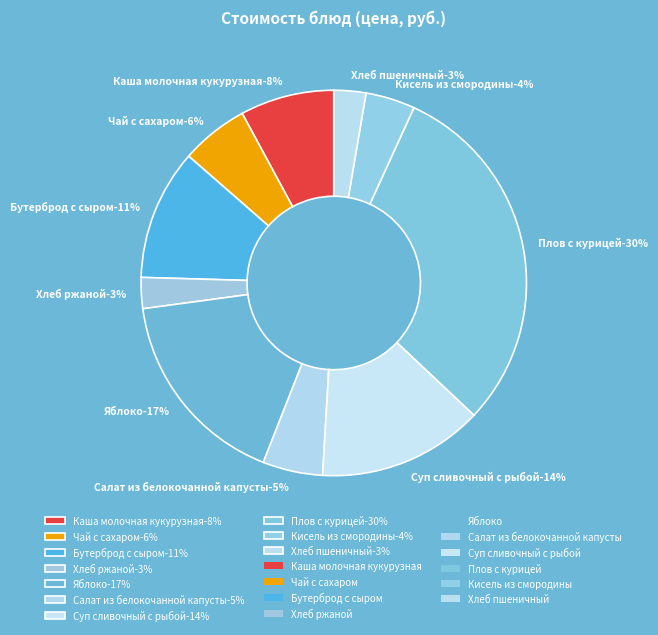

To the nearest percent, what is the average slice percentage?

10%